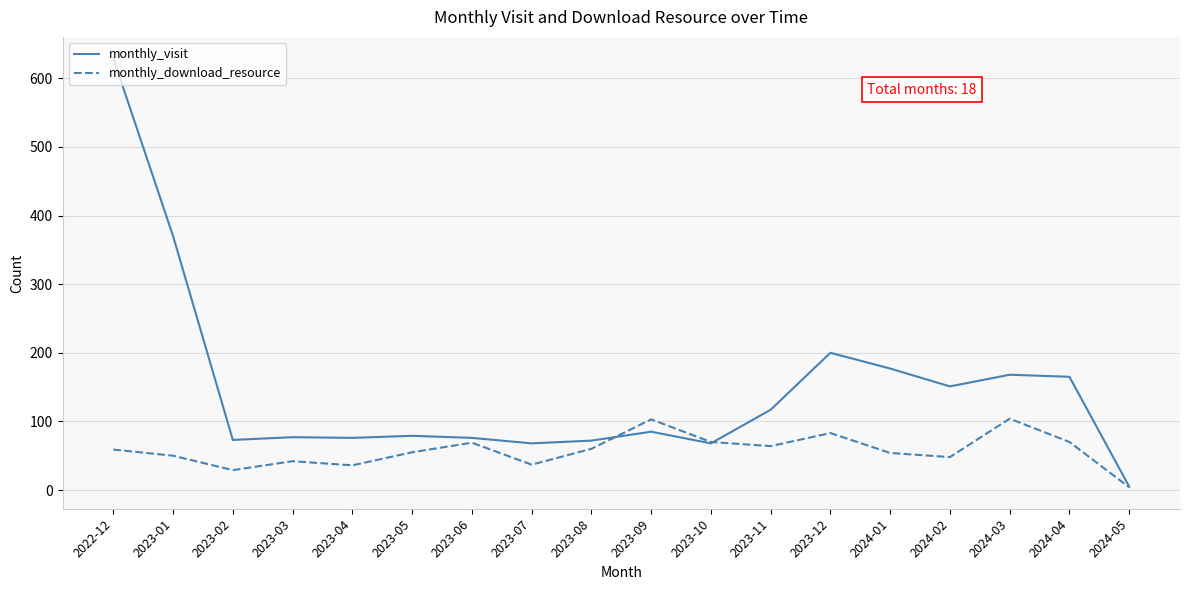

Does the chart display data point markers on the line(s)?

No